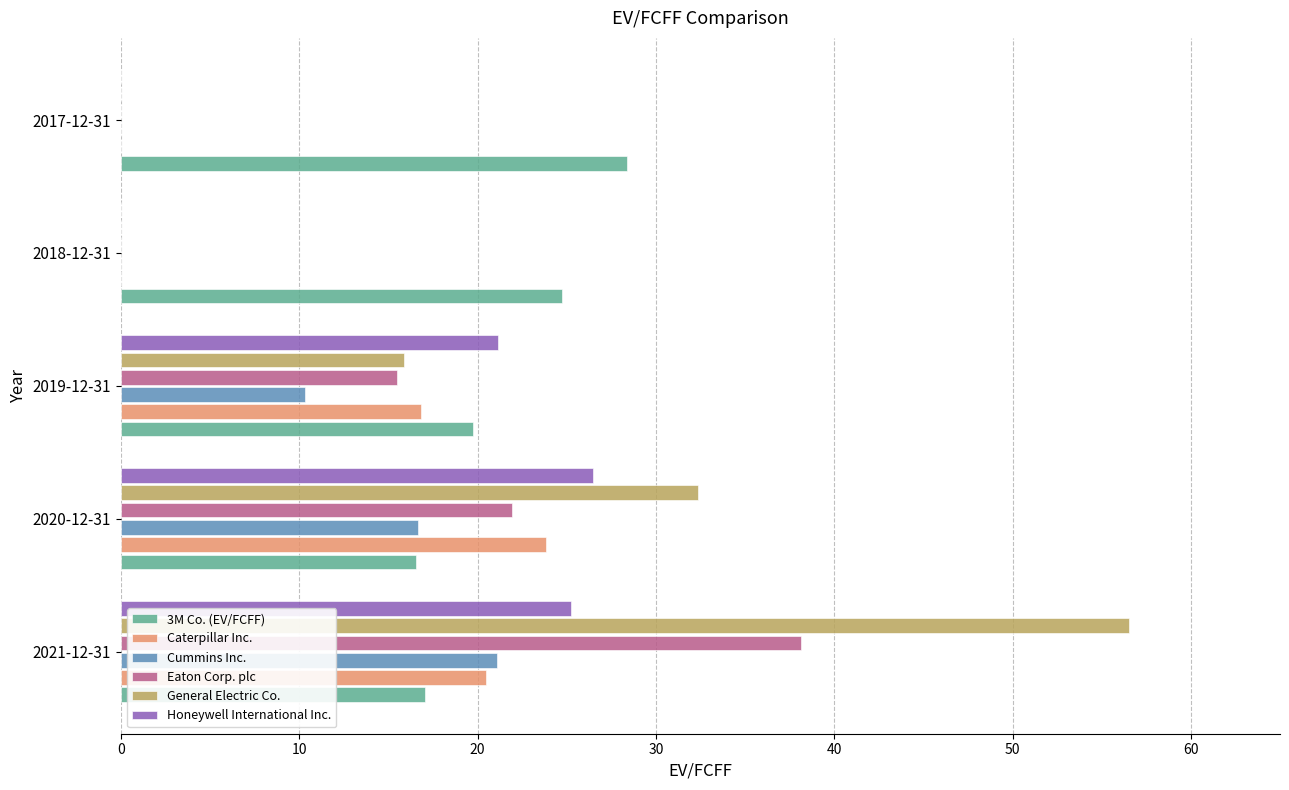

Which series has the widest spread of values?

General Electric Co.